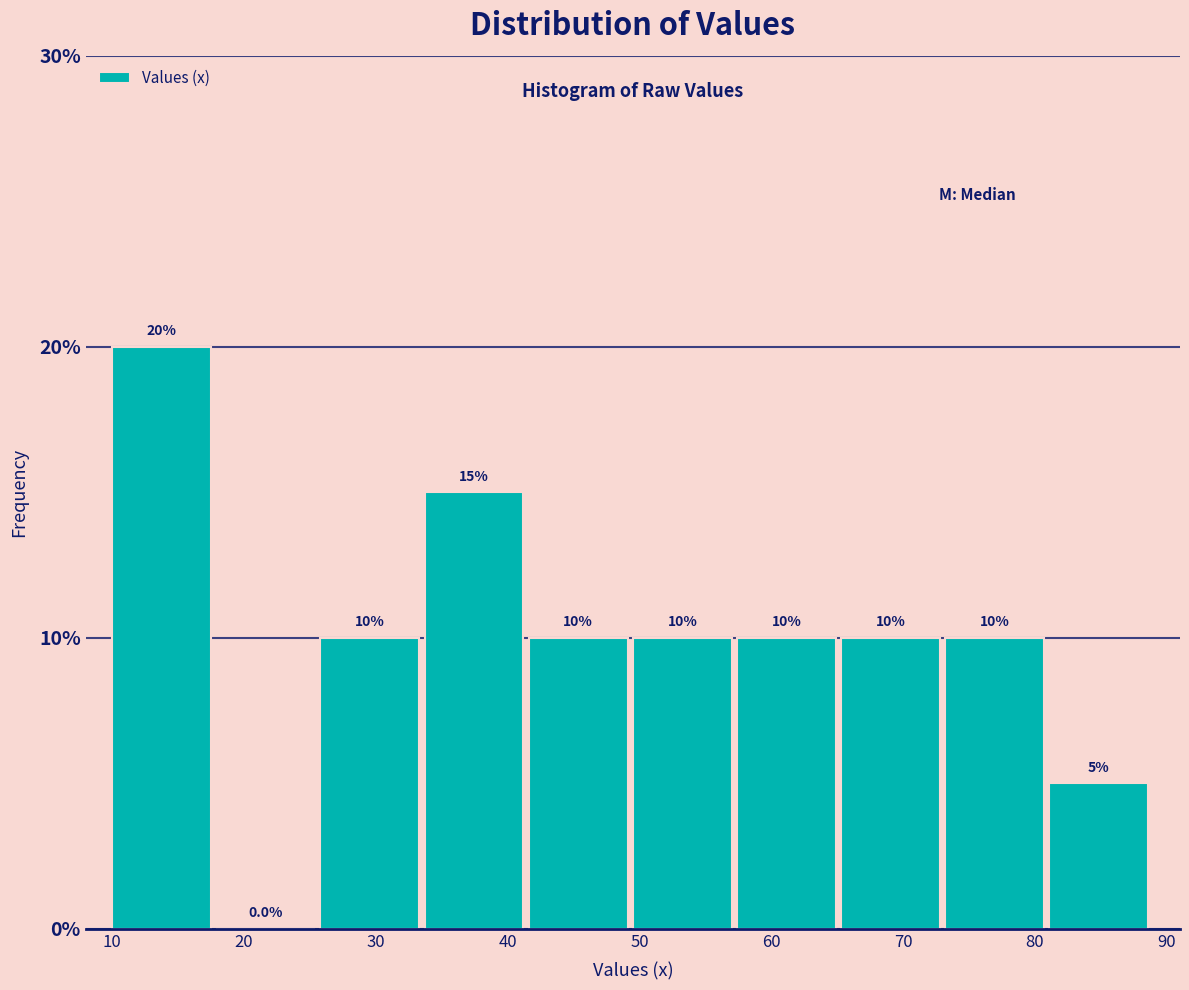

Reading left to right, list every bar in this chart as the range it spans on the x-axis followed by its height. The bar edges are not printed on the chart, so give them approximately, as read against the axis.

10.0 to 17.9: 20.0
17.9 to 25.8: 0.0
25.8 to 33.7: 10.0
33.7 to 41.6: 15.0
41.6 to 49.5: 10.0
49.5 to 57.4: 10.0
57.4 to 65.3: 10.0
65.3 to 73.2: 10.0
73.2 to 81.1: 10.0
81.1 to 89.0: 5.0